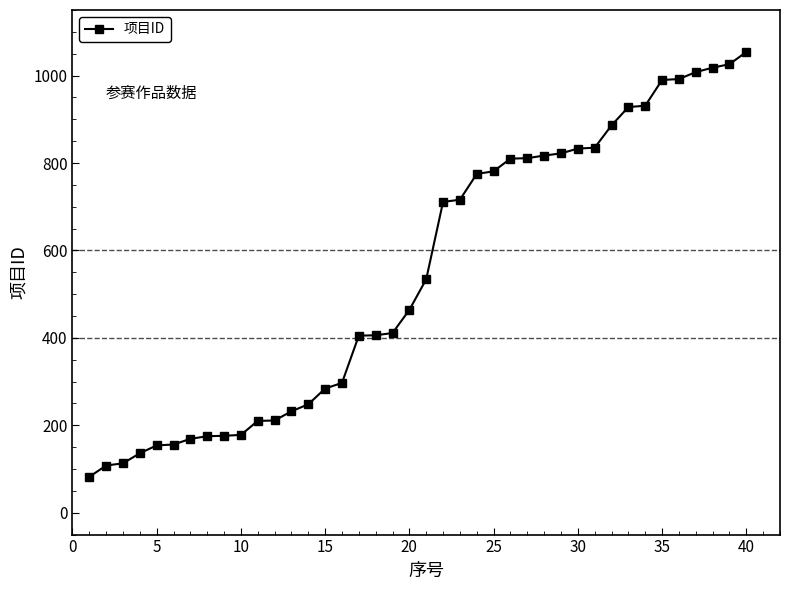

What is the minimum value shown in the chart?

82